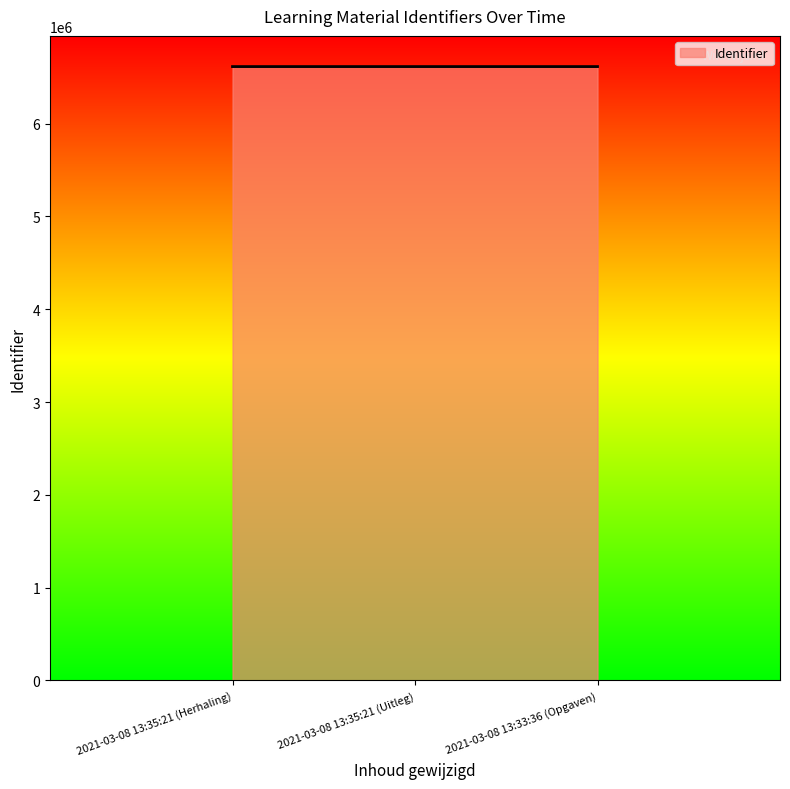

What is the change in value from 2021-03-08 13:35:21 (Herhaling) to 2021-03-08 13:35:21 (Uitleg)?

+1